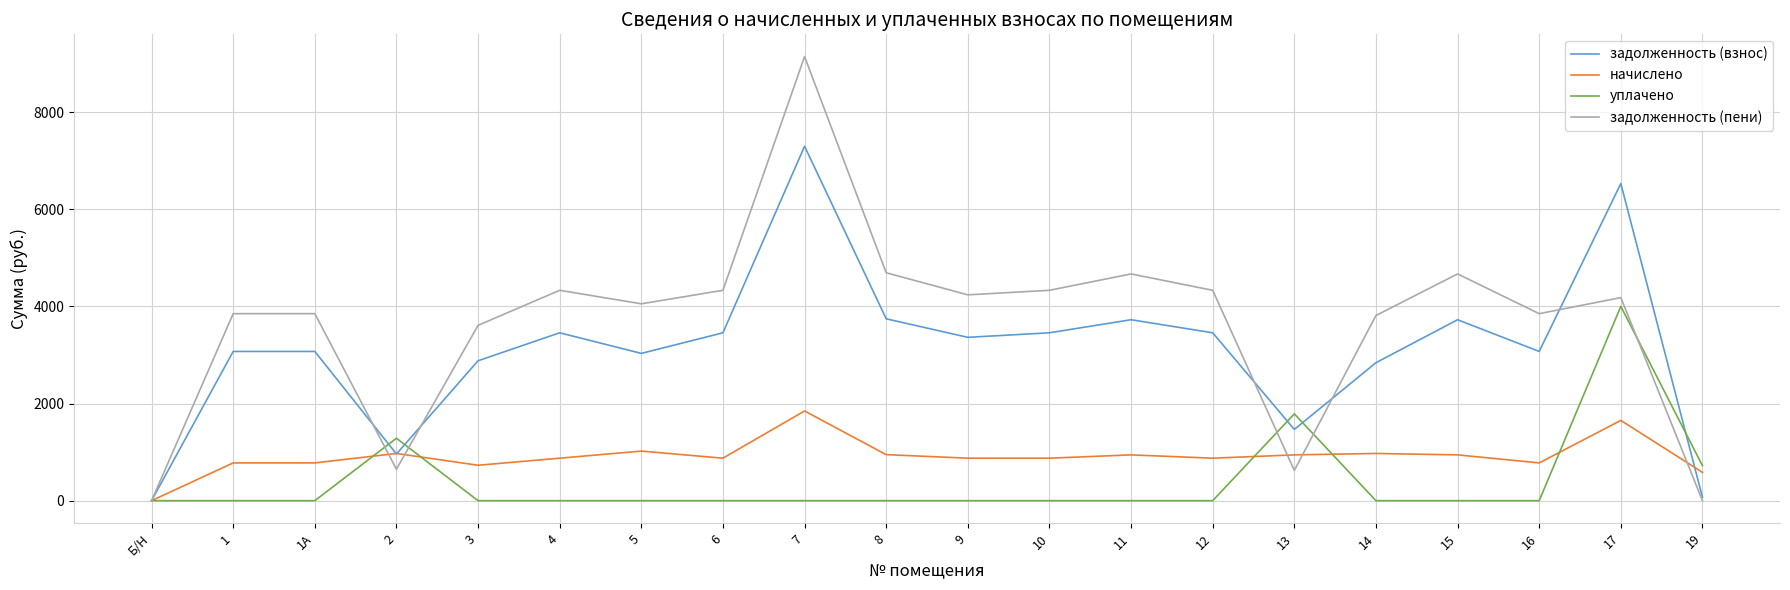

Rank the series by their maximum value, from highest to lowest.

задолженность (пени), задолженность (взнос), уплачено, начислено